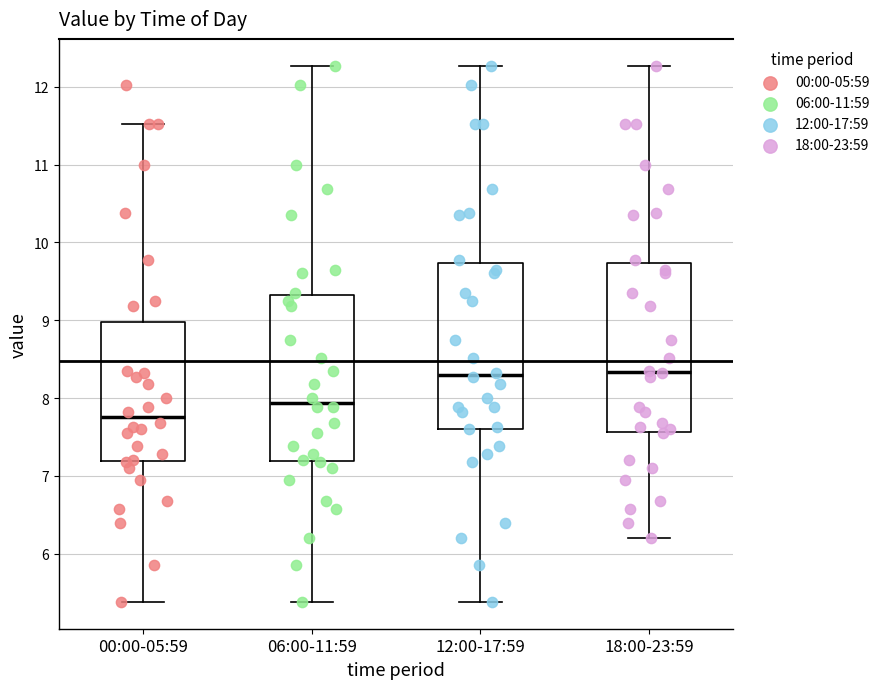

Reading left to right, read every box against the y-axis: the position of its median line, the range the box covers, and the ends of its whiskers. The values are not printed on the chart, so give them approximately, as read against the axis.

00:00-05:59: median 7.8, box 7.2 to 9.0, whiskers 5.4 to 11.5
06:00-11:59: median 7.9, box 7.2 to 9.3, whiskers 5.4 to 12.3
12:00-17:59: median 8.3, box 7.6 to 9.7, whiskers 5.4 to 12.3
18:00-23:59: median 8.3, box 7.6 to 9.7, whiskers 6.2 to 12.3